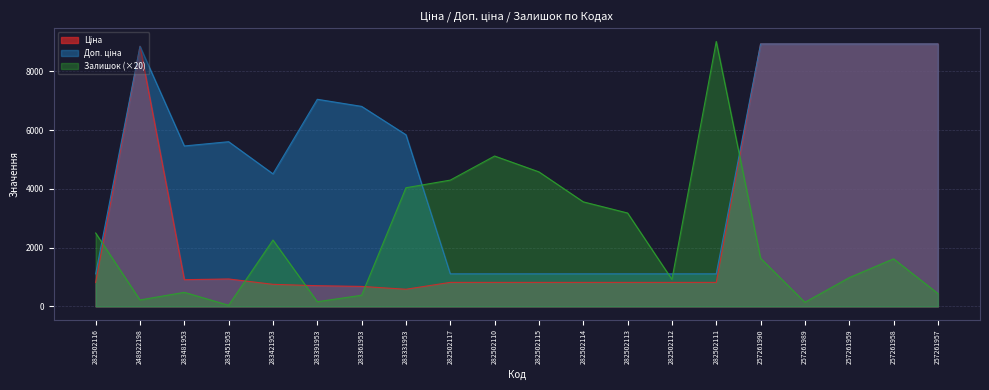

After their last crossing, which series has the higher values: Доп. ціна or Залишок?

Доп. ціна